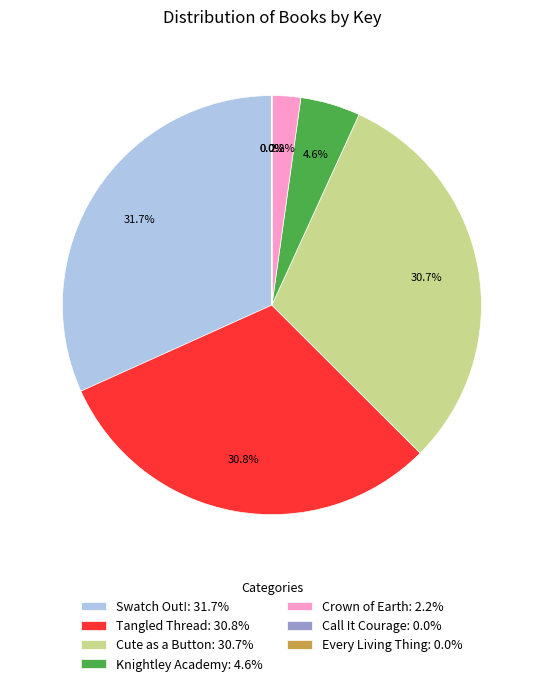

Is the sum of Swatch Out!: 31.7% and Knightley Academy: 4.6% greater than half?

No